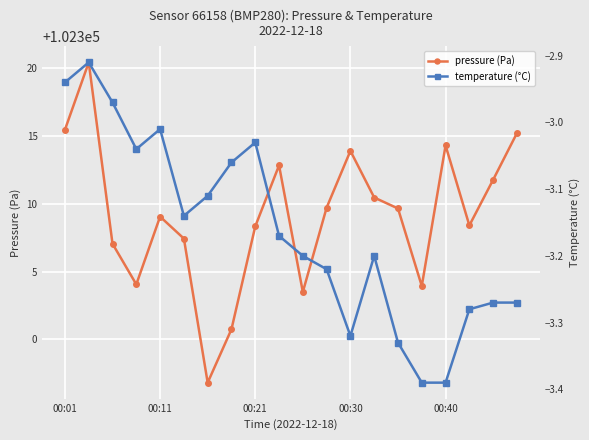

True or false: pressure (Pa) has more than 1 interior local peaks.

True